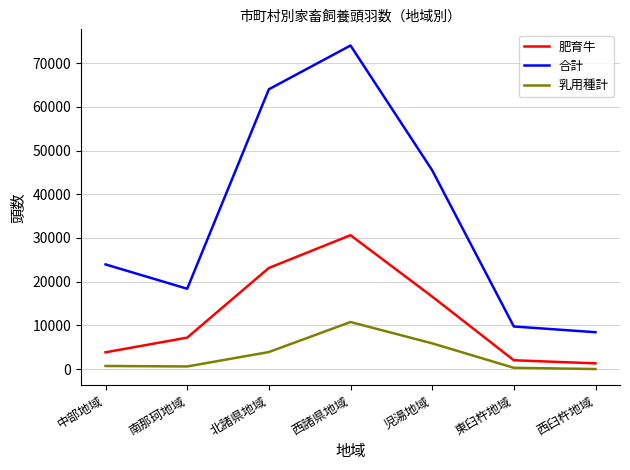

List the series in order of their peak value, highest first.

合計, 肥育牛, 乳用種計